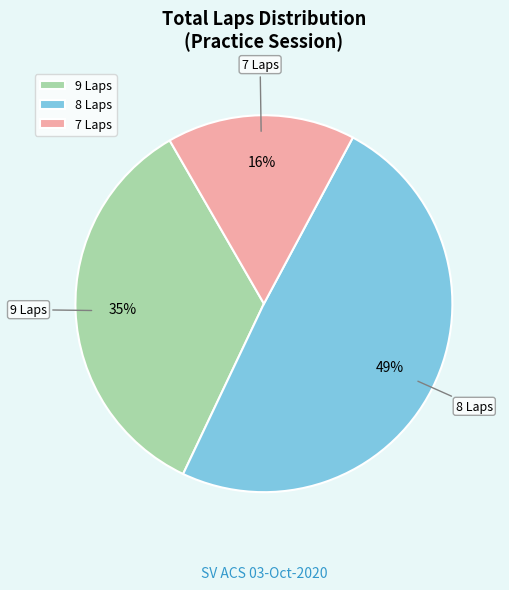

Combined, do 9 Laps and 8 Laps account for over 50%?

Yes